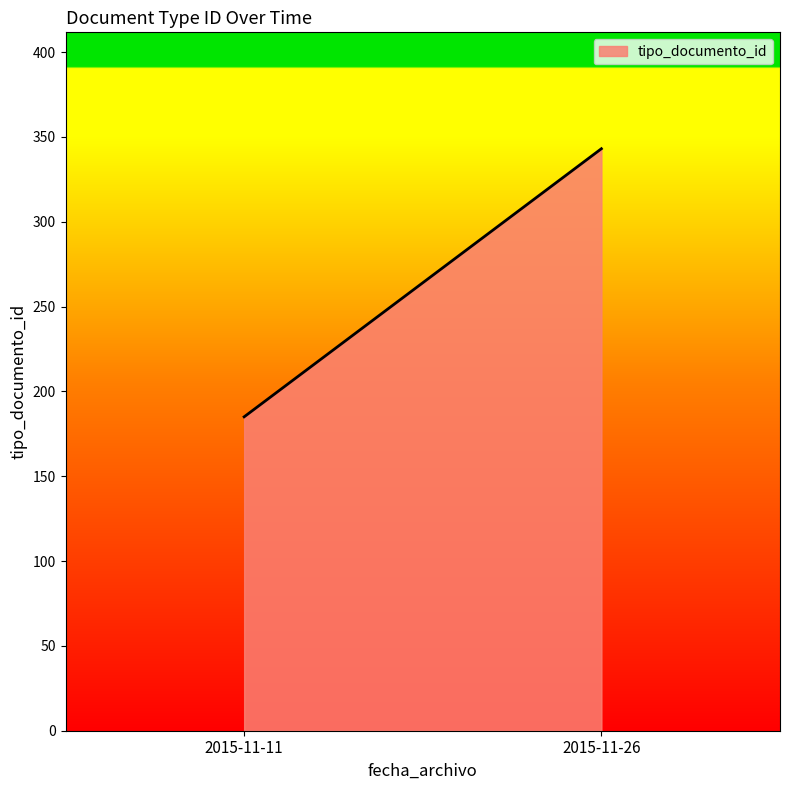

Reading left to right, list all the values displayed in this chart.

2015-11-11=185	2015-11-26=343